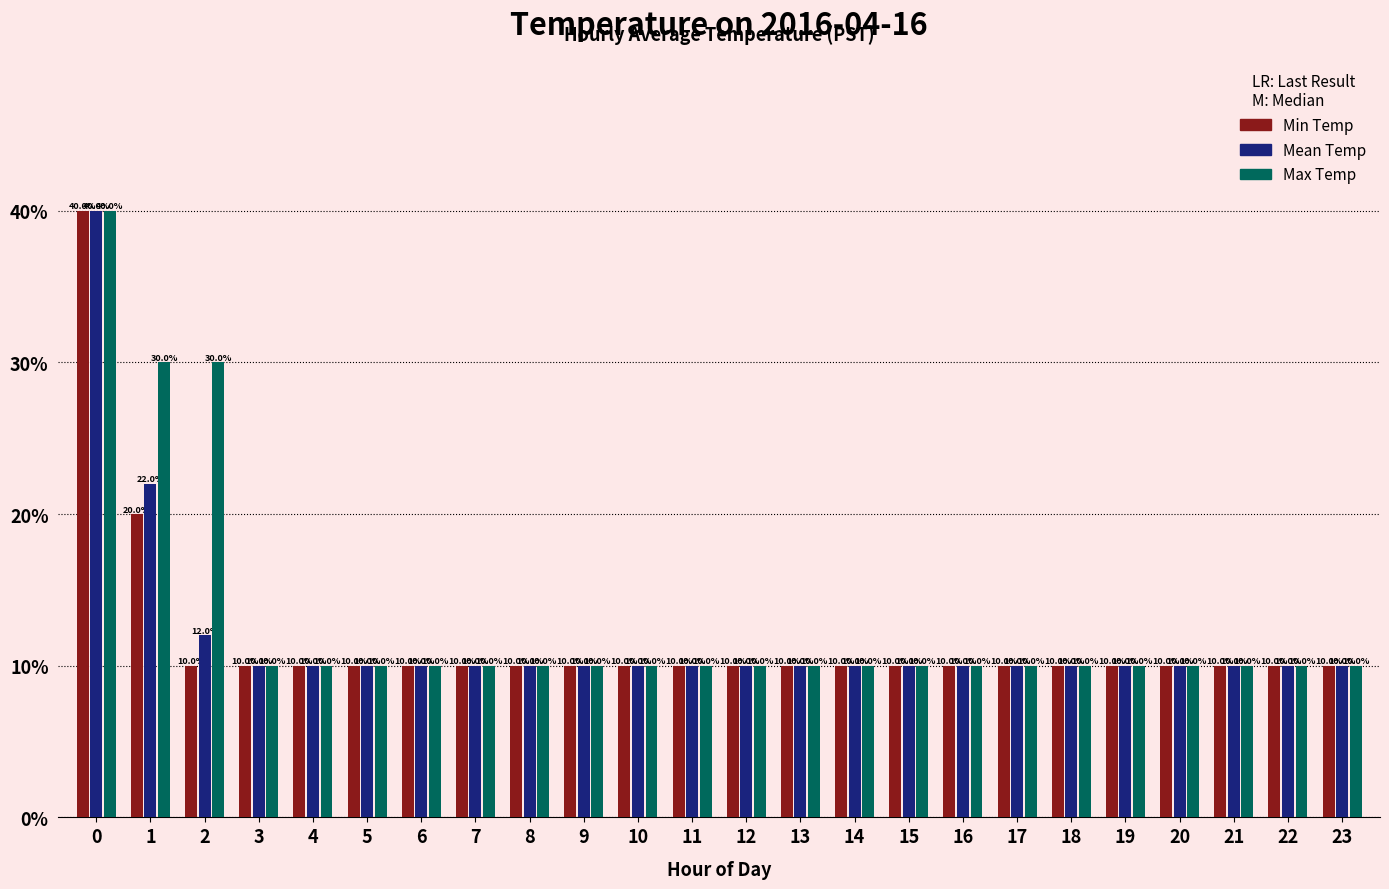

Are the bars grouped side by side (vs. stacked)?

Yes